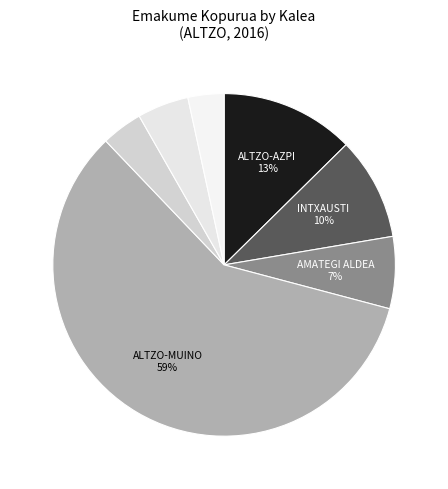

Is there any slice that represents more than half of the pie?

Yes